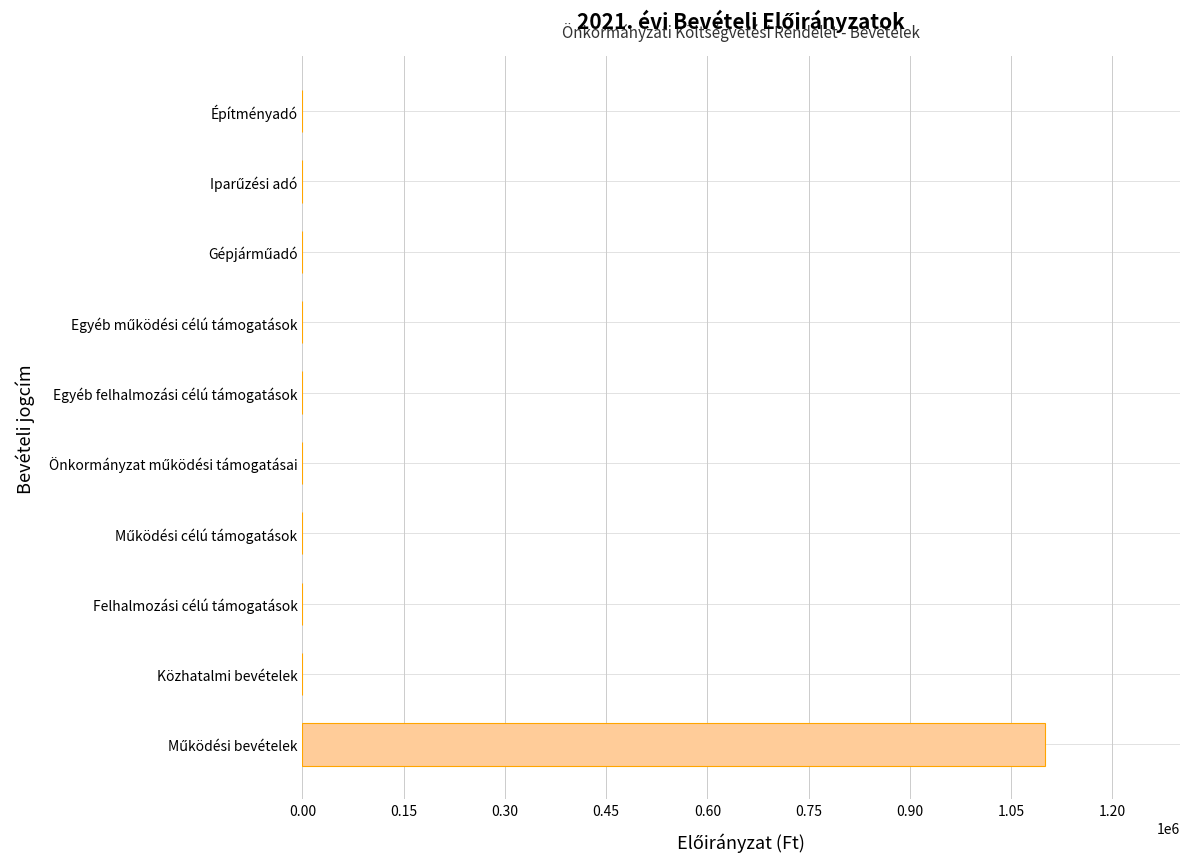

What is the sum of all values?

1100000